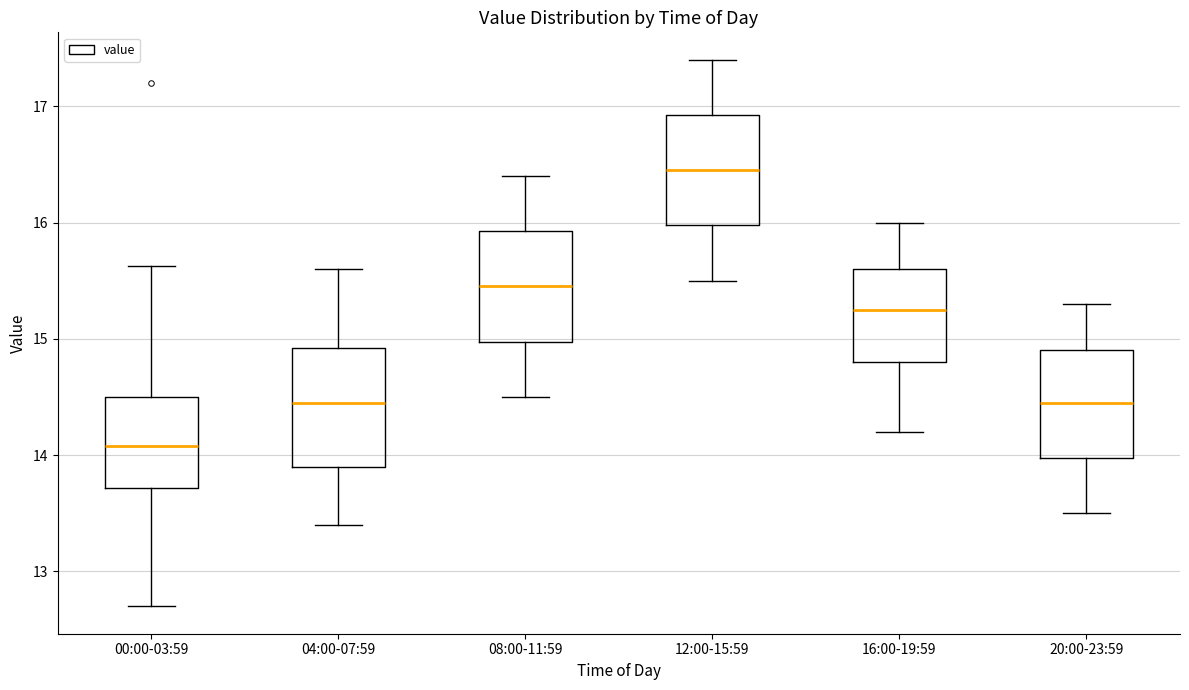

Which box's median line is the lowest?

00:00-03:59